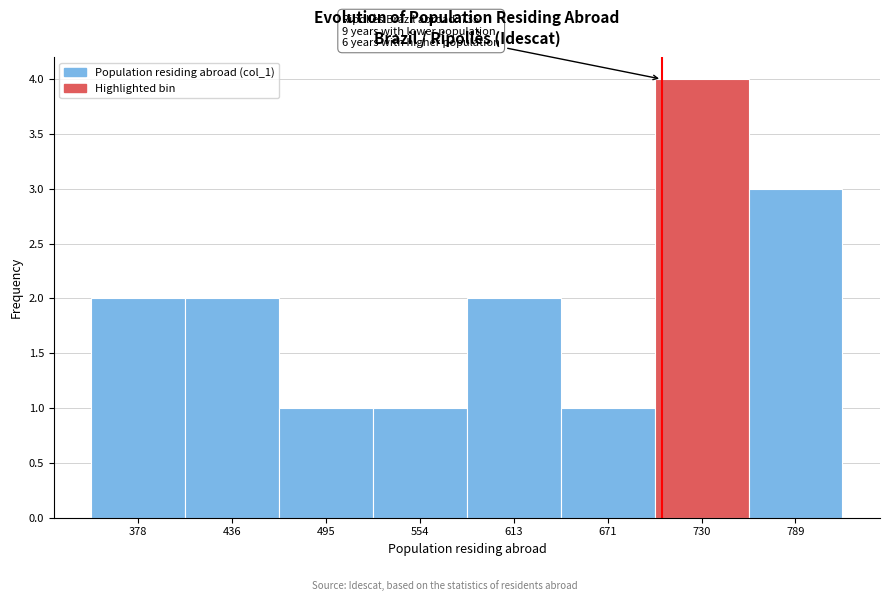

Reading left to right, extract all data points from this chart.

378=2	436=2	495=1	554=1	613=2	671=1	730=4	789=3